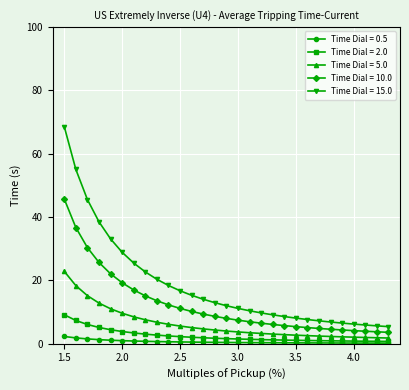

What is the value of the Time Dial = 15.0 point at the 19th from the left?

9.1